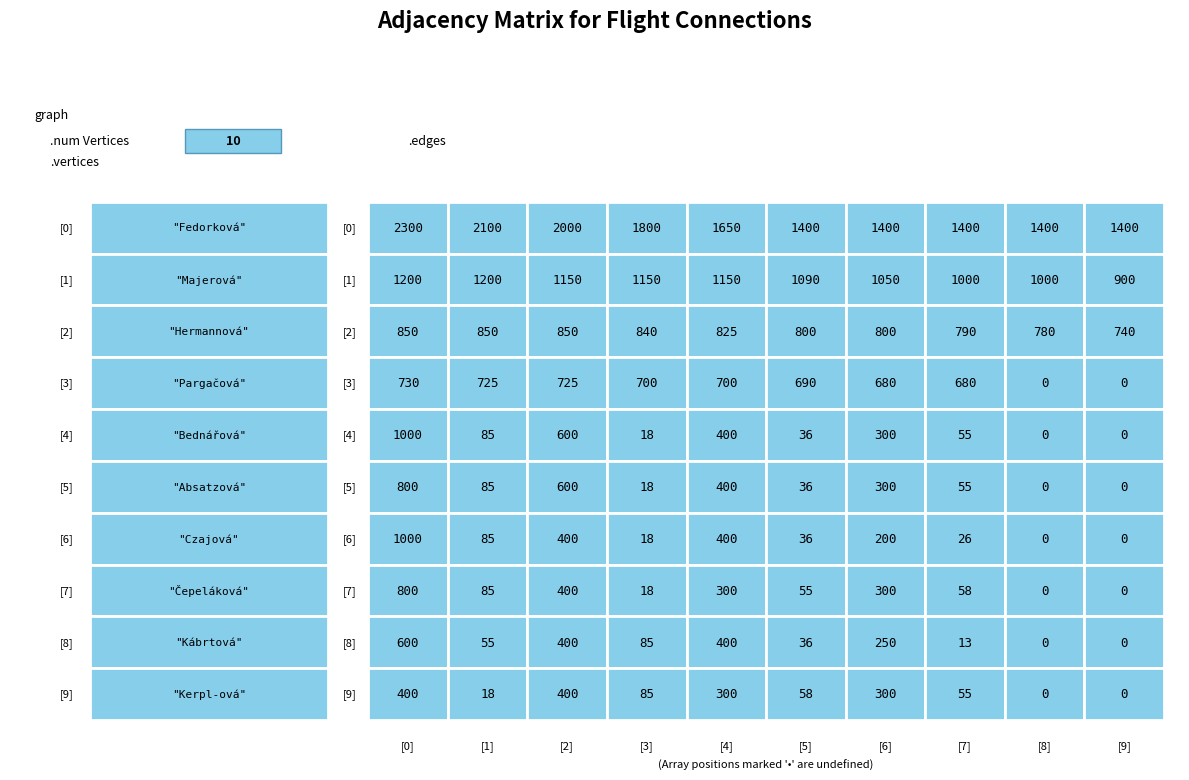

At which label is 8 closest to 400?

2